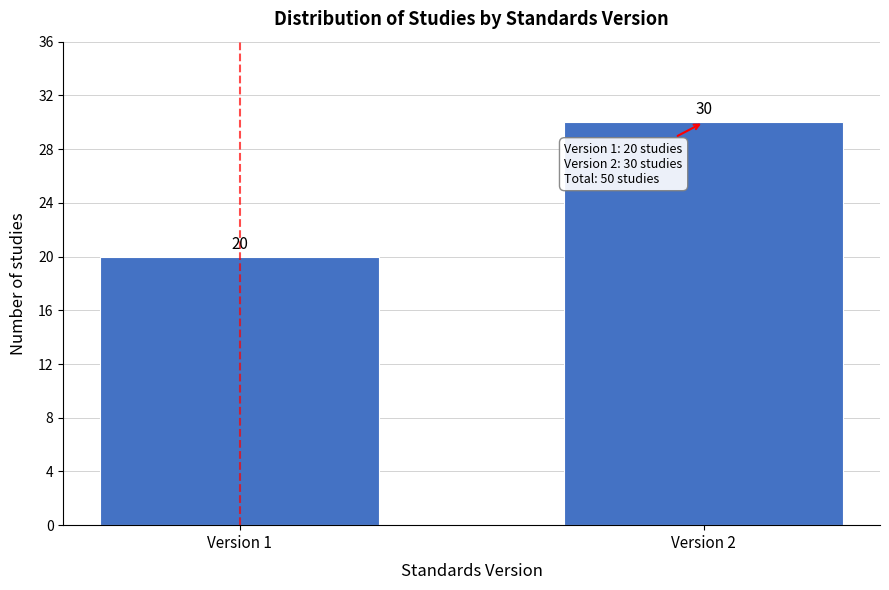

Reading left to right, list all the values displayed in this chart.

20	30